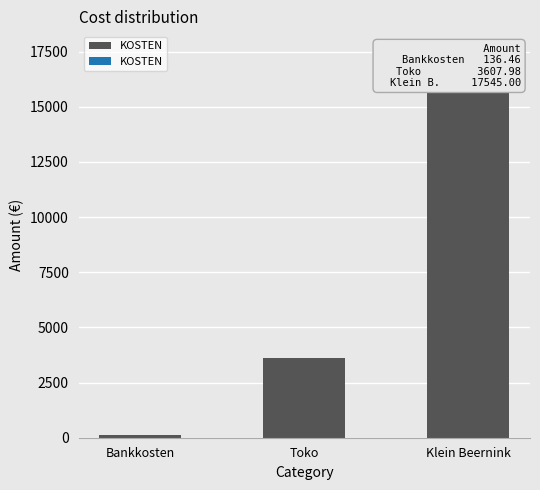

What is the label of the 1st bar from the right?

Klein Beernink